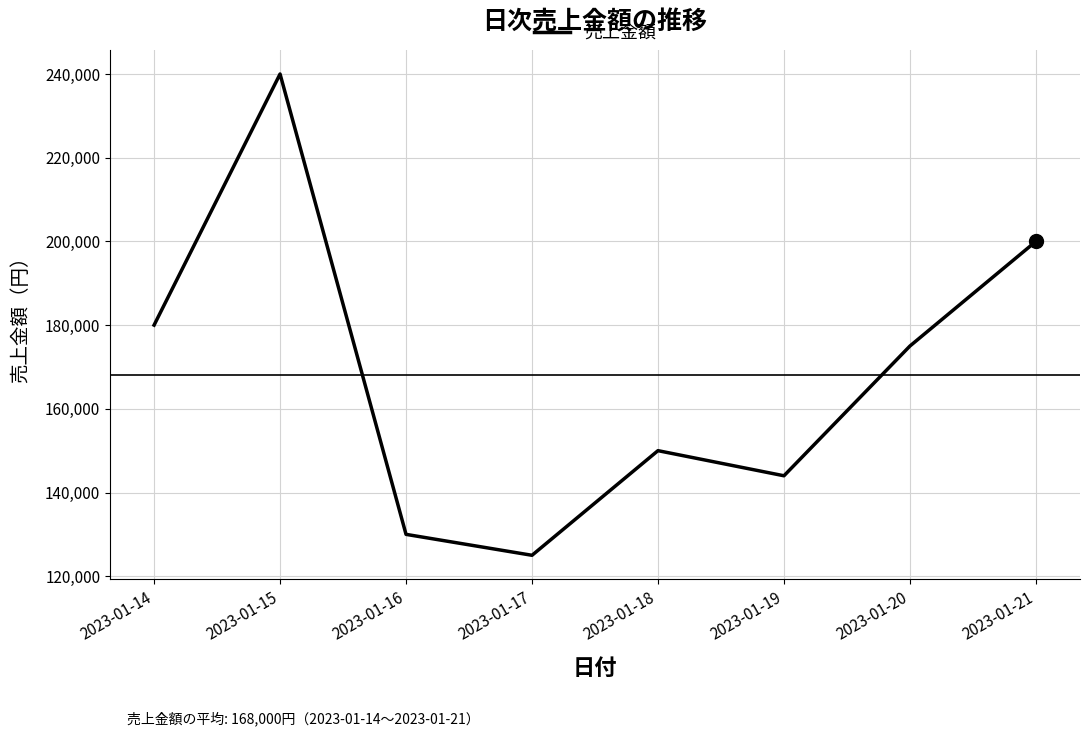

What is the change in value from 2023-01-16 to 2023-01-17?

-5000